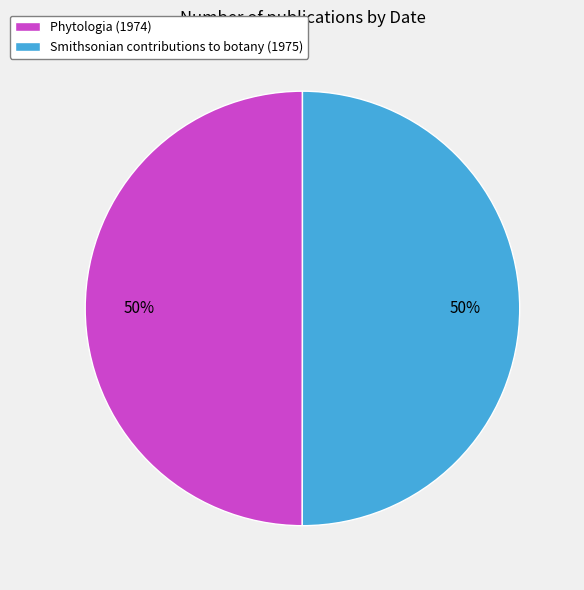

Do Smithsonian contributions to botany (1975) and Phytologia (1974) together represent more than half of the pie?

Yes